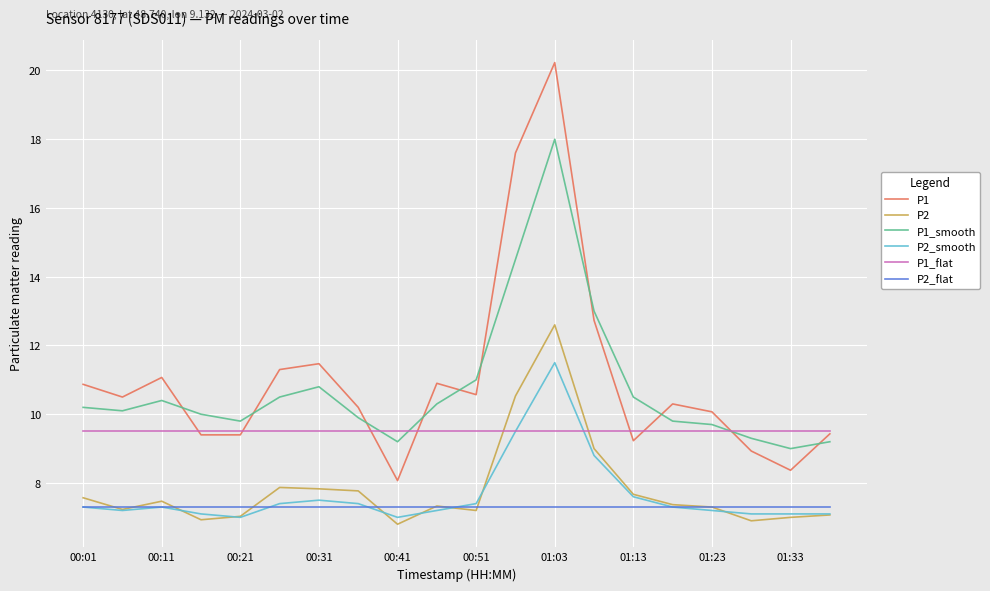

True or false: P2 and P1_smooth cross at least once.

False